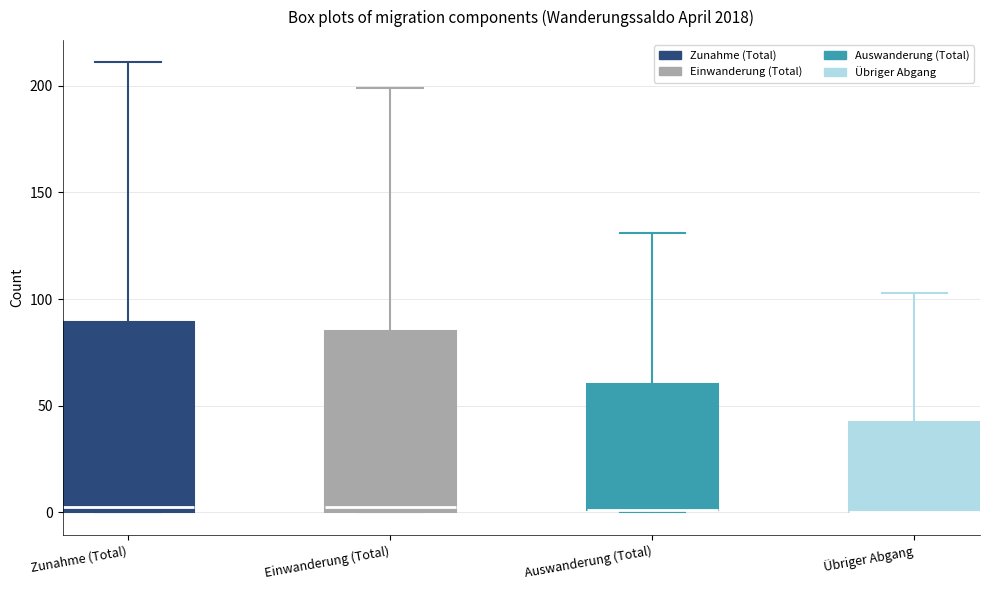

Reading left to right, read every box against the y-axis: the position of its median line, the range the box covers, and the ends of its whiskers. The values are not printed on the chart, so give them approximately, as read against the axis.

Zunahme (Total): median 5, box 0 to 90, whiskers 0 to 210
Einwanderung (Total): median 5, box 0 to 85, whiskers 0 to 200
Auswanderung (Total): median 0 (drawn on the box's lower edge), box 0 to 60, whiskers 0 to 130
Übriger Abgang: median 0 (drawn on the box's lower edge), box 0 to 45, whiskers 0 to 105